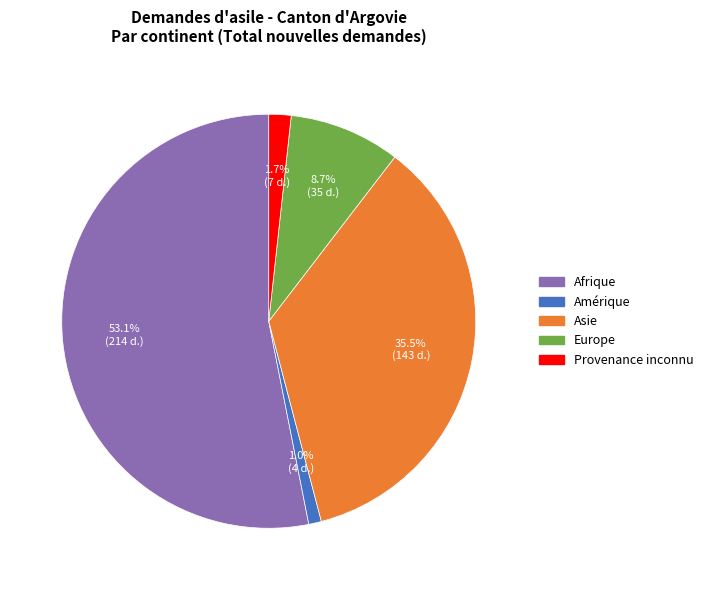

Rank the categories by value from lowest to highest.

Amérique, Provenance inconnu, Europe, Asie, Afrique